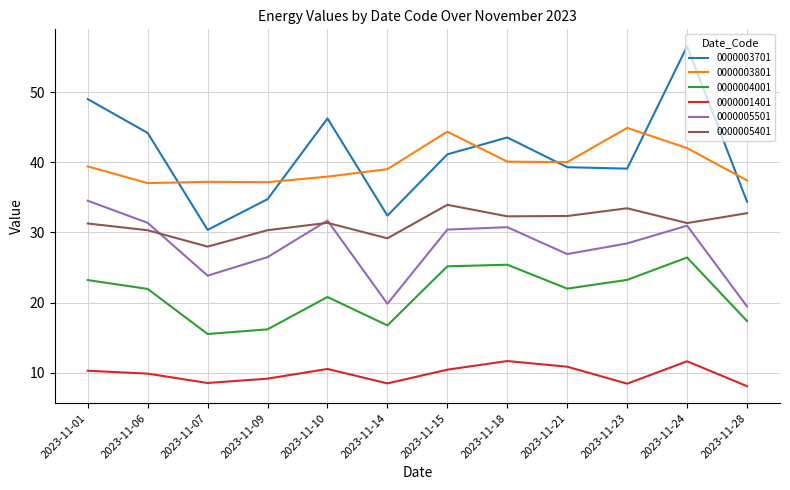

The 0000003701 series shows 6.7 at 2023-11-14. True or false?

False